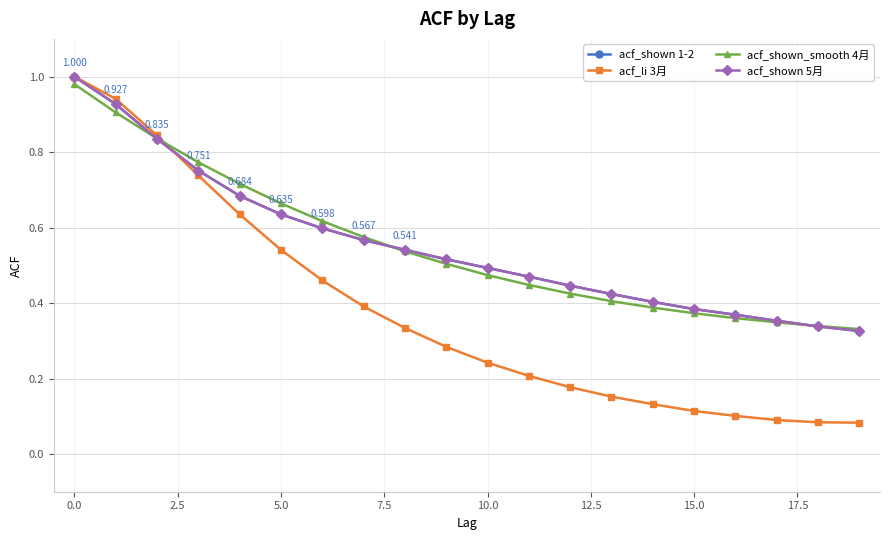

Where do acf_shown_smooth 4月 and acf_shown 5月 first cross each other?

0.0 and 2.5